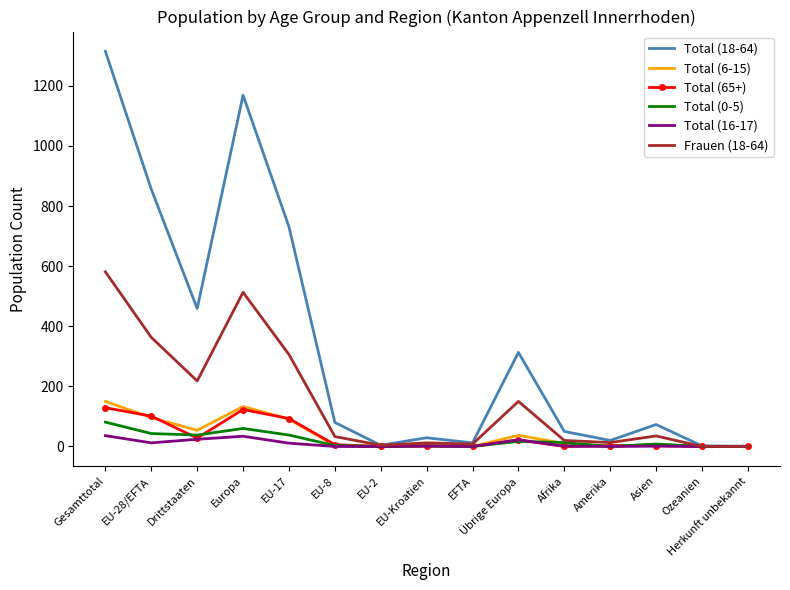

What is the approximate value of Total (18-64) at Europa, to the nearest 50?

1150